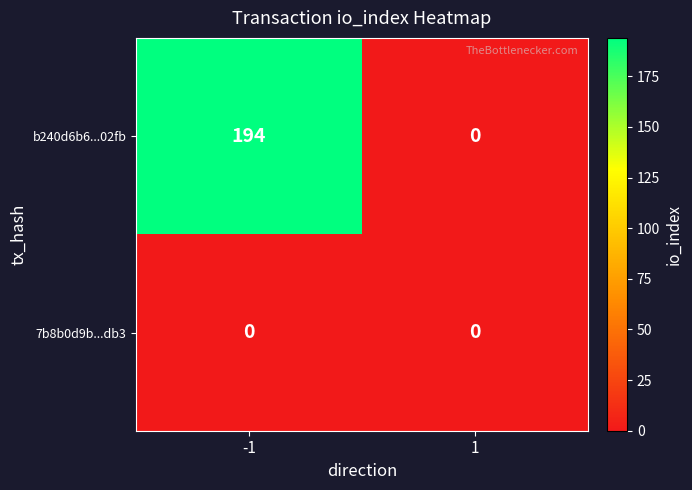

Rank the series by their average value, from lowest to highest.

7b8b0d9b...db3, b240d6b6...02fb